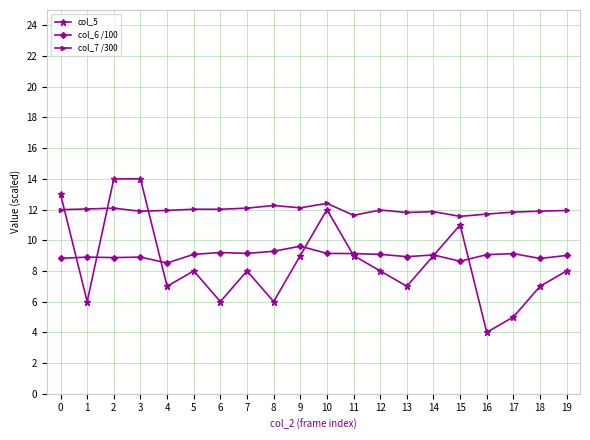

True or false: col_7 /300 and col_5 cross at least once.

True